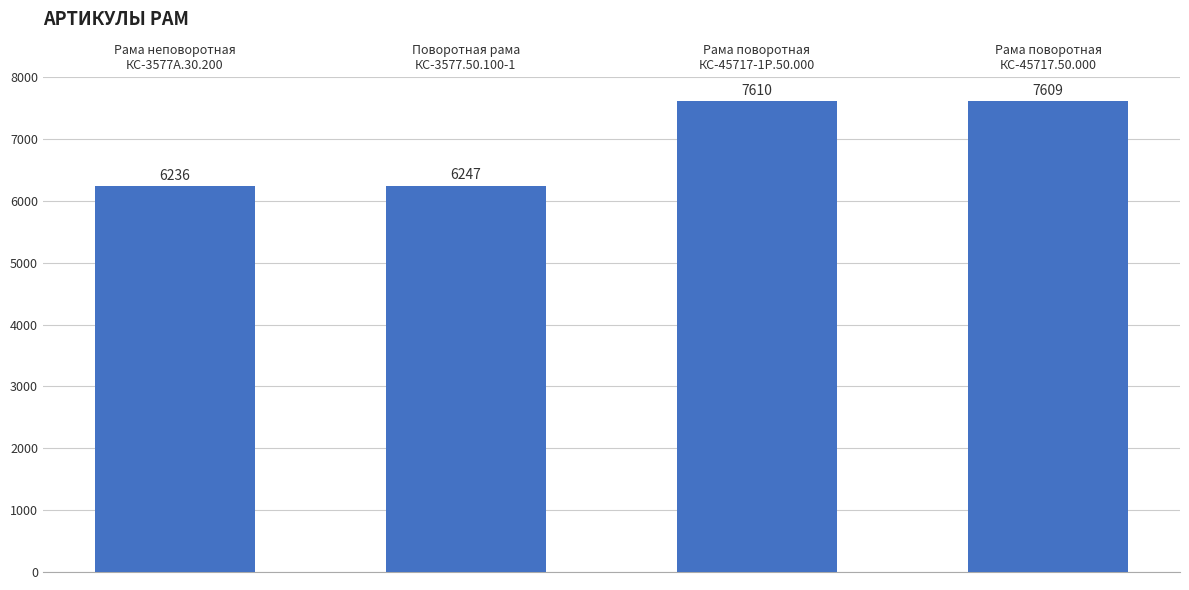

What is the change in value from Поворотная рама
КС-3577.50.100-1 to Рама поворотная
КС-45717-1Р.50.000?

+1363